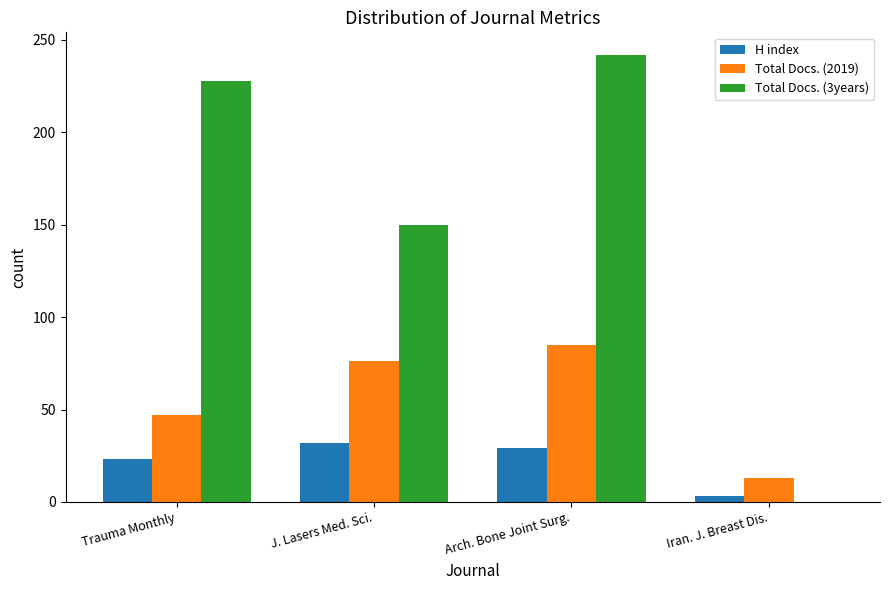

At which label is H index closest to 17?

Trauma Monthly